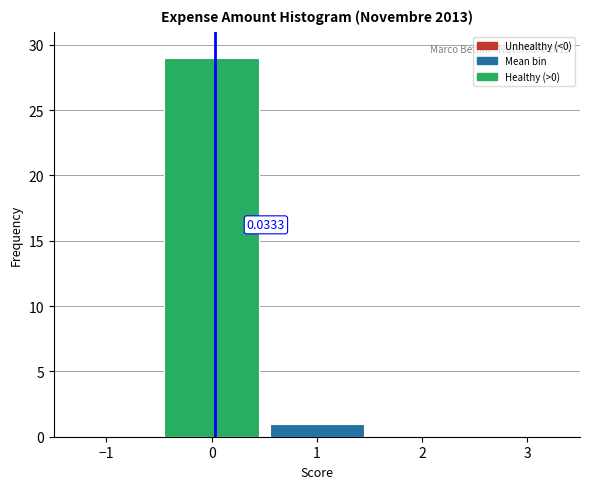

Over which range of the x-axis is the bar tallest?

-0.5 to 0.5